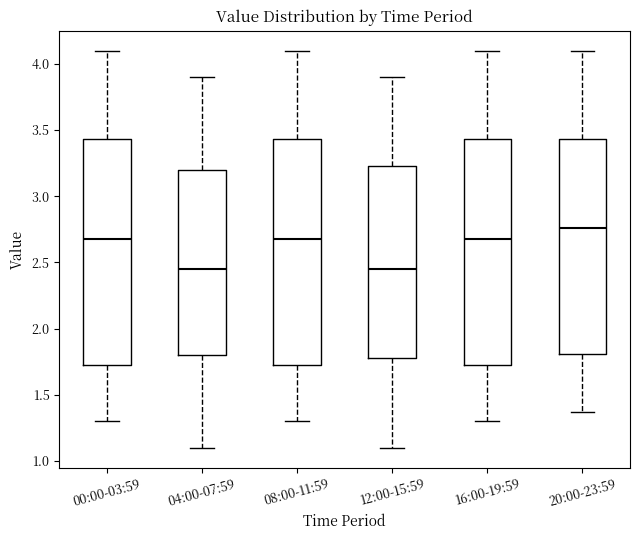

Reading left to right, transcribe this box plot: for each box, give where its median line is, the range the box spans, and where its two whiskers end, as read against the y-axis. The values are not printed on the chart, so give them approximately, as read against the axis.

00:00-03:59: median 2.70, box 1.70 to 3.45, whiskers 1.30 to 4.10
04:00-07:59: median 2.45, box 1.80 to 3.20, whiskers 1.10 to 3.90
08:00-11:59: median 2.70, box 1.70 to 3.45, whiskers 1.30 to 4.10
12:00-15:59: median 2.45, box 1.80 to 3.25, whiskers 1.10 to 3.90
16:00-19:59: median 2.70, box 1.70 to 3.45, whiskers 1.30 to 4.10
20:00-23:59: median 2.75, box 1.80 to 3.45, whiskers 1.35 to 4.10